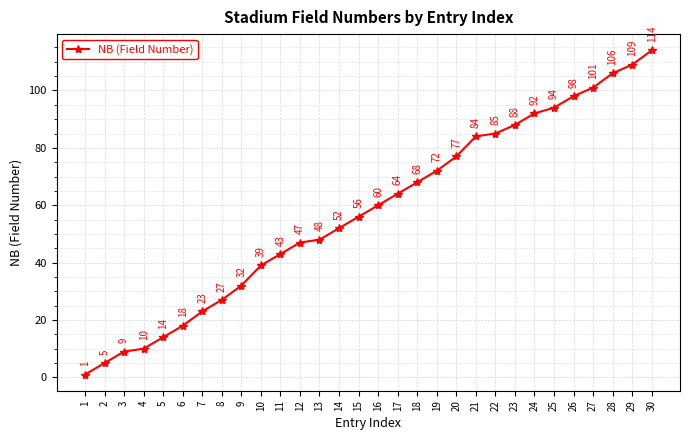

Rank the categories by value from lowest to highest.

1, 2, 3, 4, 5, 6, 7, 8, 9, 10, 11, 12, 13, 14, 15, 16, 17, 18, 19, 20, 21, 22, 23, 24, 25, 26, 27, 28, 29, 30